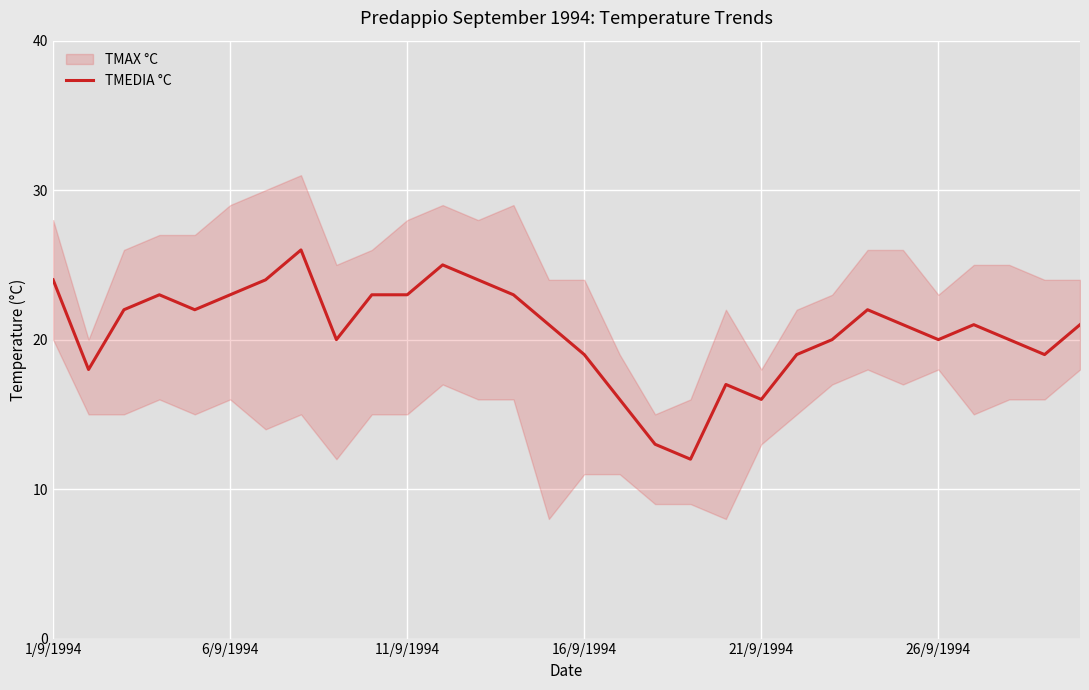

What is the lowest value of the TMEDIA °C series?

12